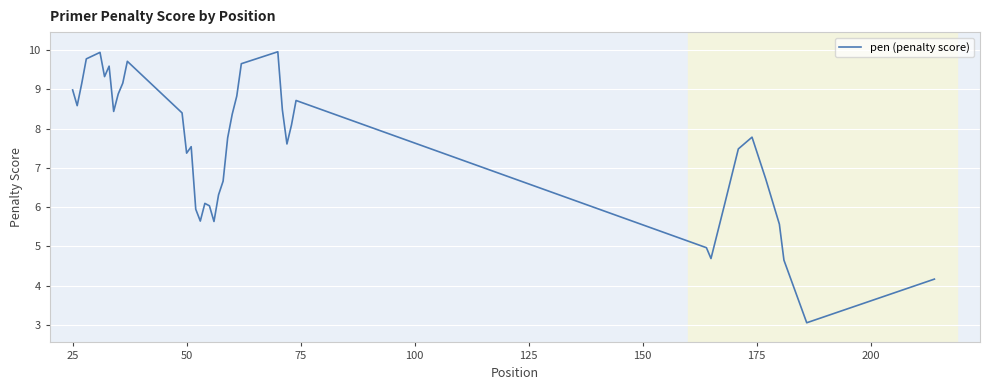

What is the maximum value shown in the chart?

10.0